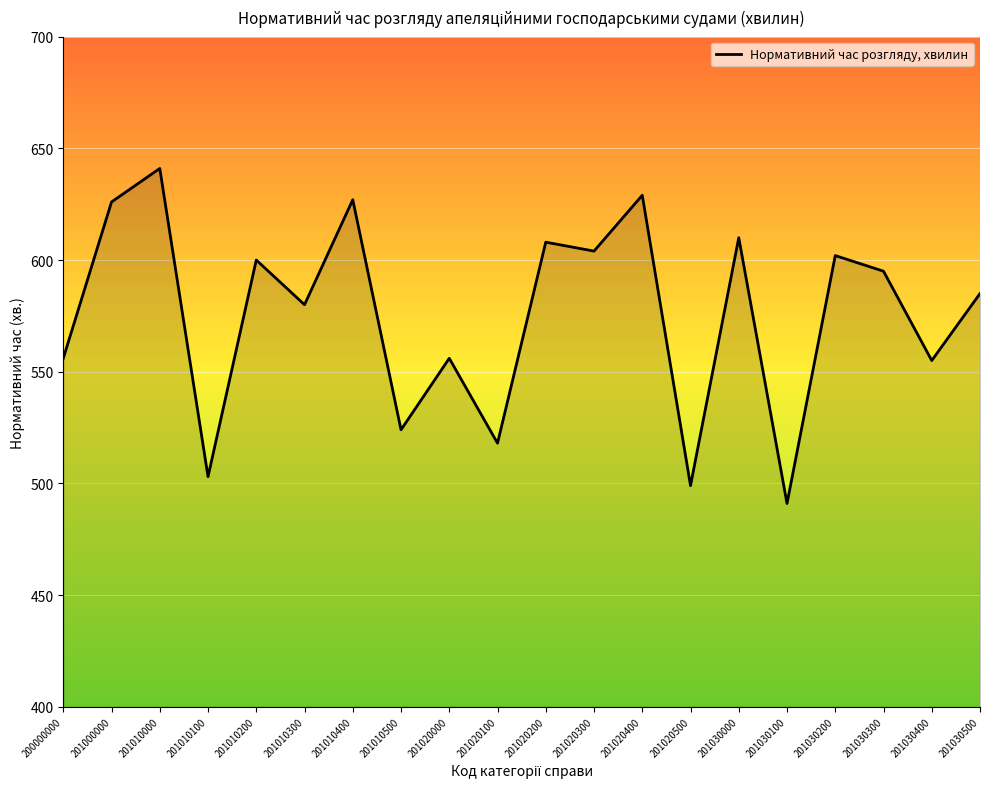

The value at 201020100 is 518. True or false?

True